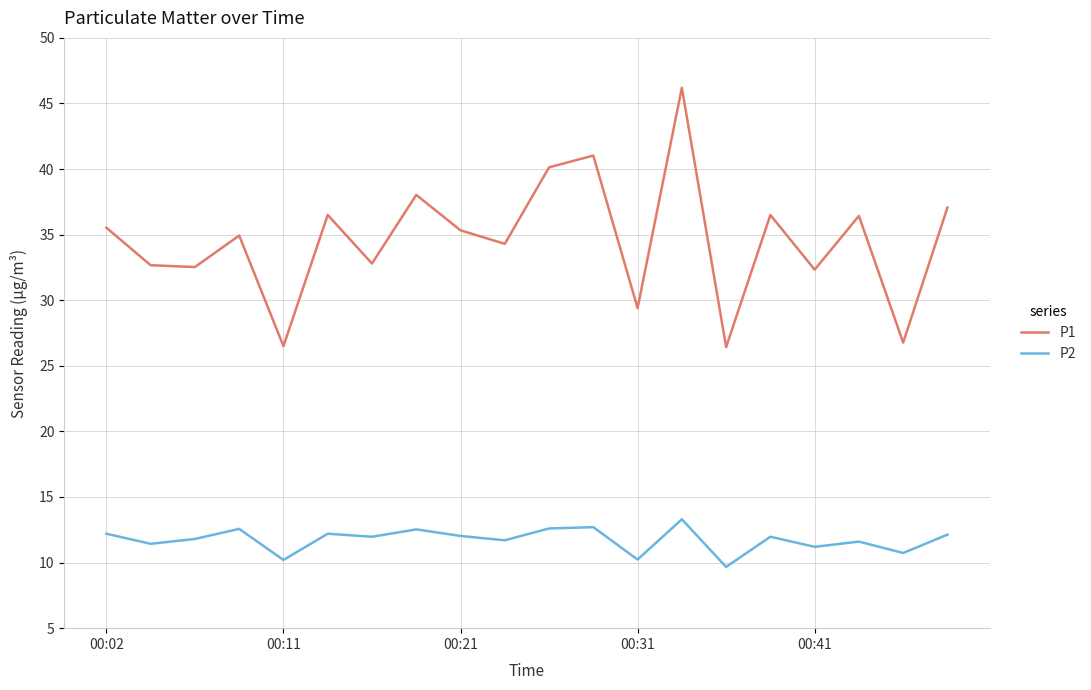

Which series has the largest range (max minus min)?

P1